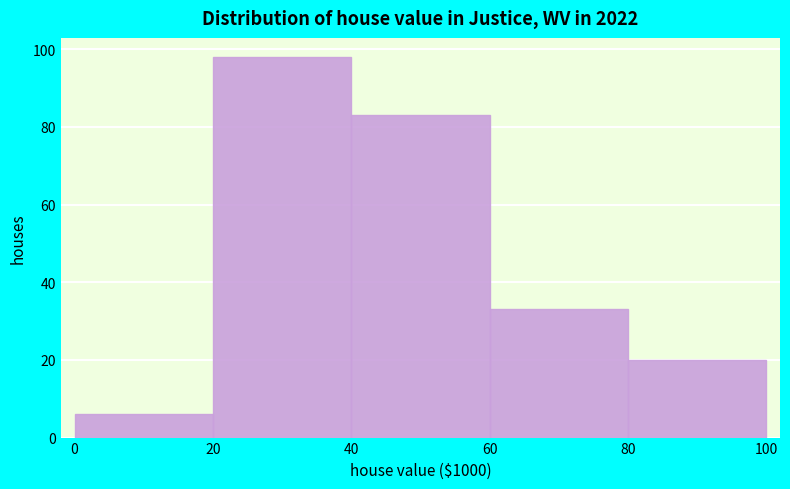

Reading right to left, list all the values displayed in this chart.

20	33	83	98	6